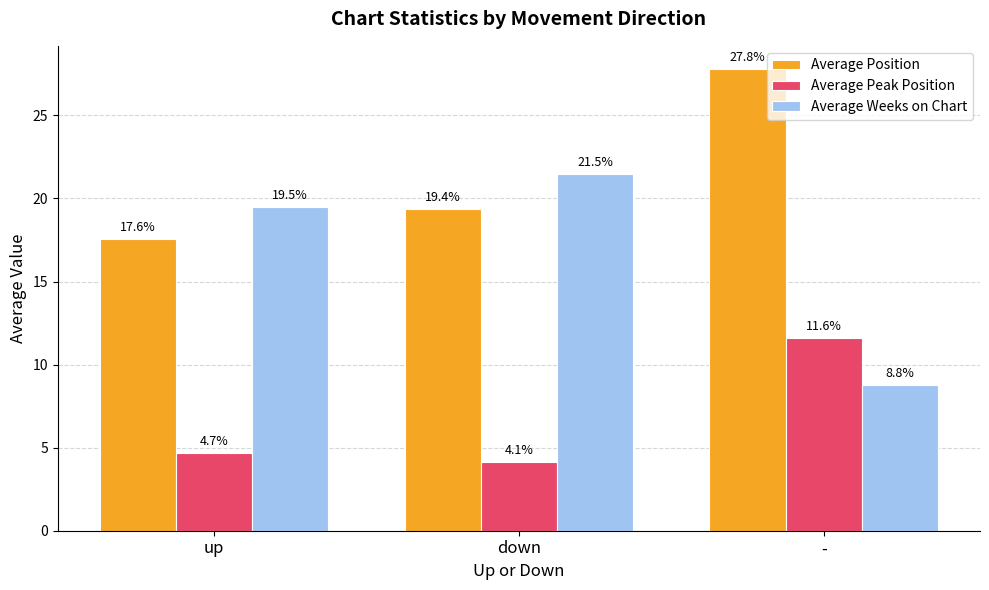

What is the minimum value shown in the chart?

4.1